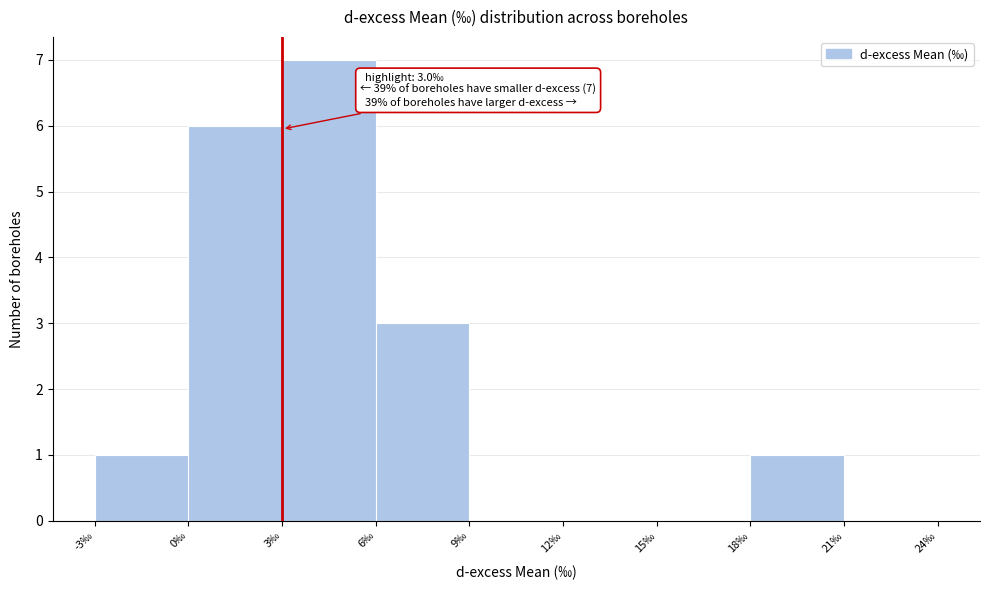

Over which range of the x-axis is the bar tallest?

3 to 6